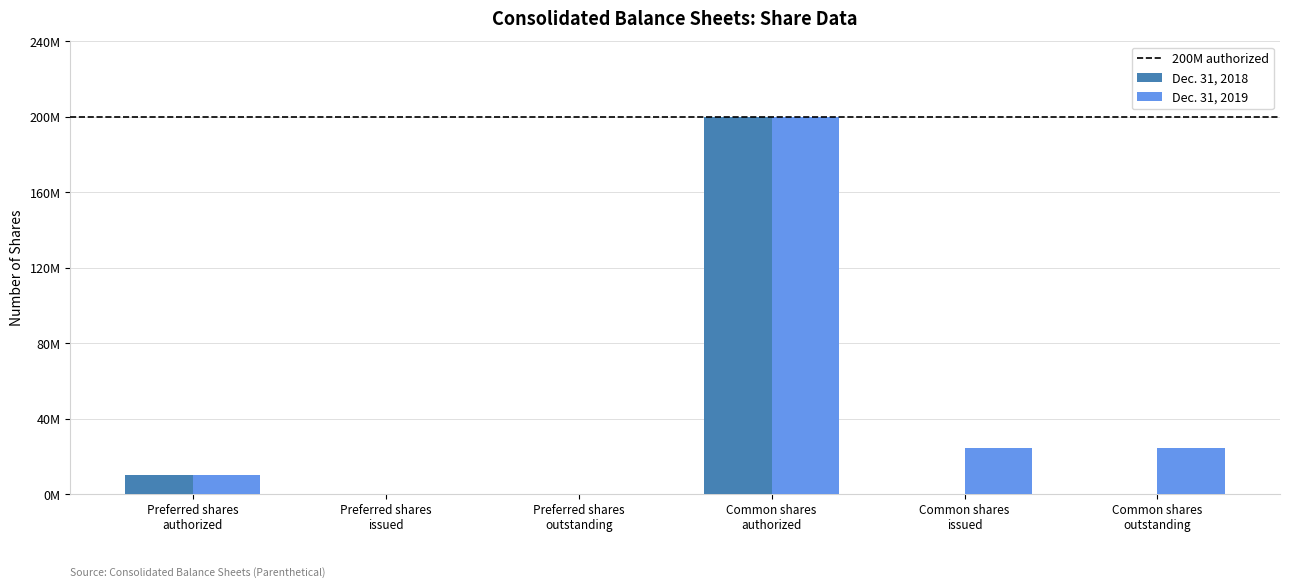

Reading left to right, extract all data points from this chart.

Dec. 31, 2018: Preferred shares
authorized=10000000	Preferred shares
issued=0	Preferred shares
outstanding=0	Common shares
authorized=200000000	Common shares
issued=300597	Common shares
outstanding=300597
Dec. 31, 2019: Preferred shares
authorized=10000000	Preferred shares
issued=0	Preferred shares
outstanding=0	Common shares
authorized=200000000	Common shares
issued=24811567	Common shares
outstanding=24811567